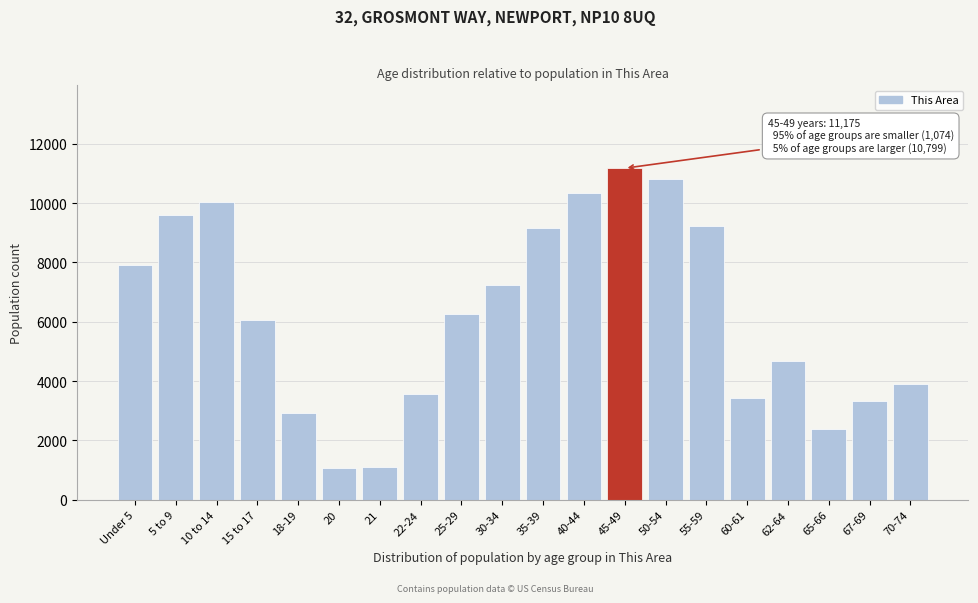

Is it true that the value at 10 to 14 is 17731?

False